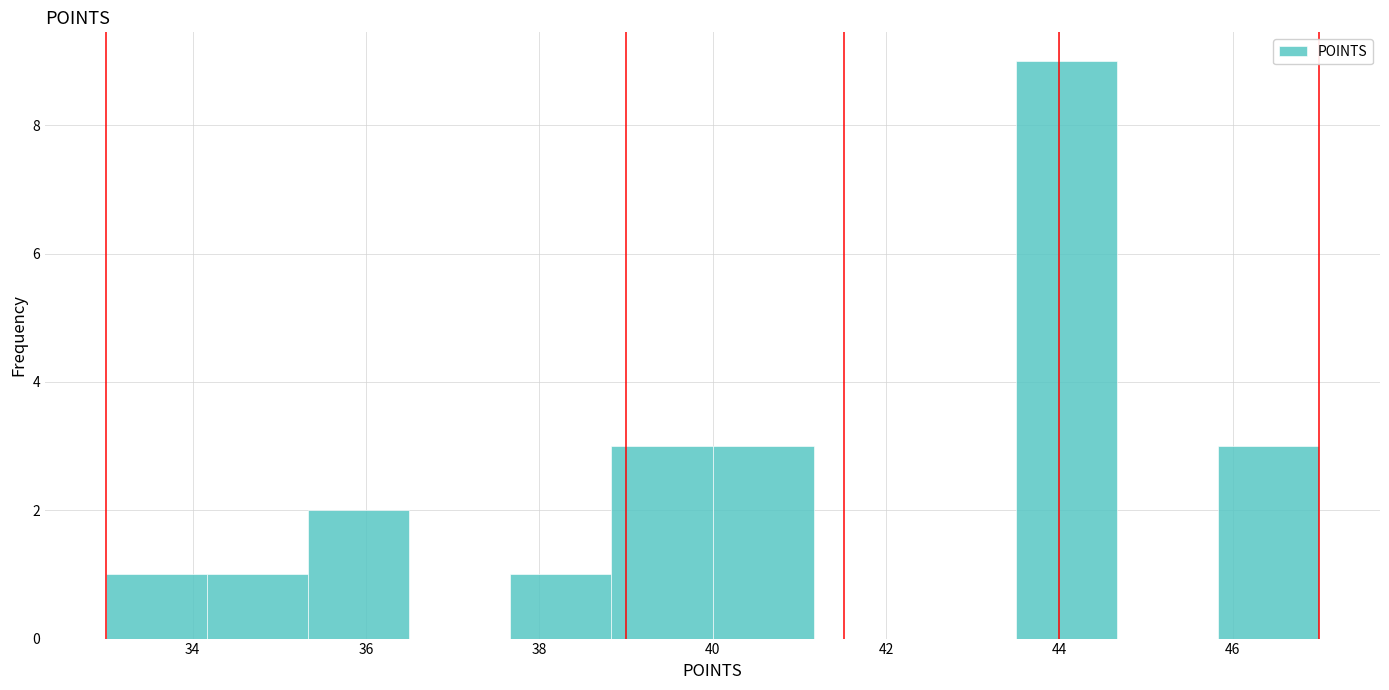

Reading left to right, list every bar in this chart as the range it spans on the x-axis followed by its height. Neither the bar edges nor the heights are printed on the chart, so give them approximately, as read against the axes.

33.0 to 34.2: 1
34.2 to 35.4: 1
35.4 to 36.6: 2
36.6 to 37.6: 0
37.6 to 38.8: 1
38.8 to 40.0: 3
40.0 to 41.2: 3
41.2 to 42.4: 0
42.4 to 43.6: 0
43.6 to 44.6: 9
44.6 to 45.8: 0
45.8 to 47.0: 3